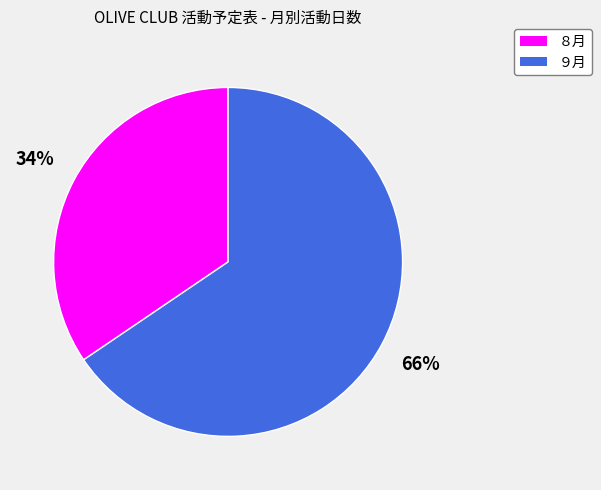

True or false: ８月 accounts for 34% of the total.

True